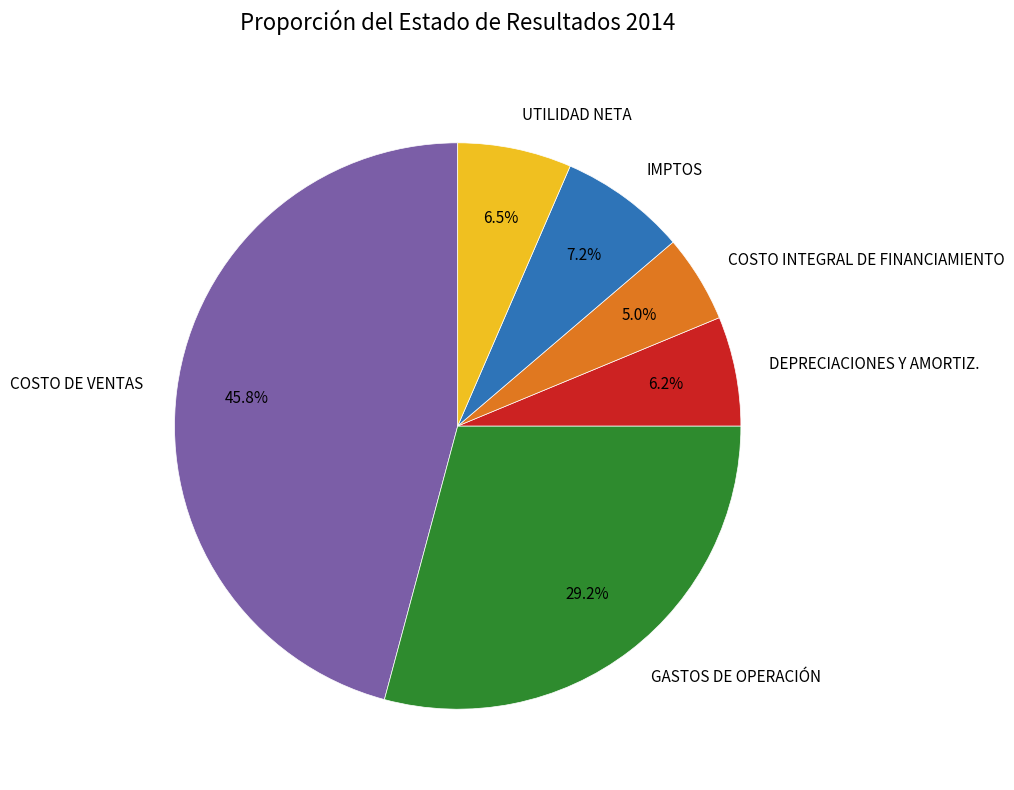

The IMPTOS slice represents 20% of the pie. True or false?

False